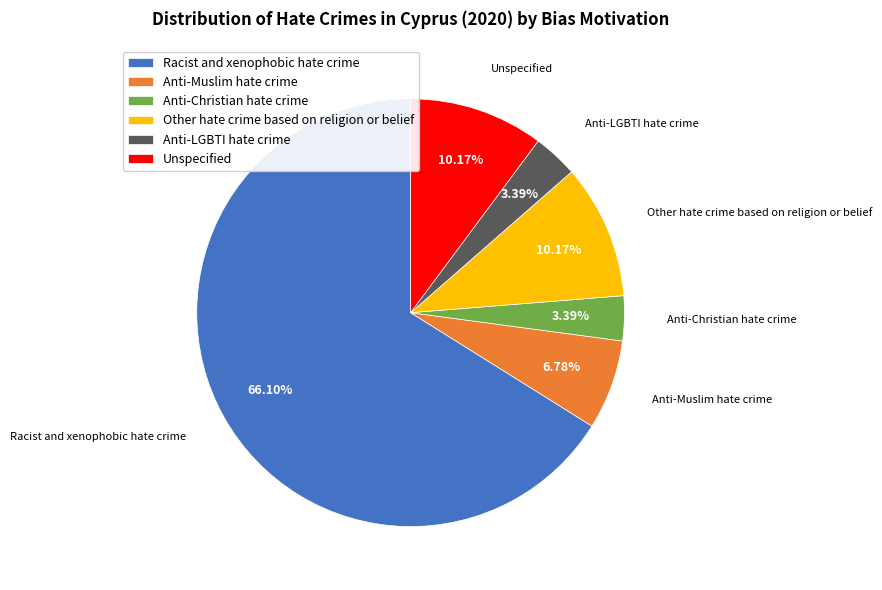

How many segments does this pie chart have?

6